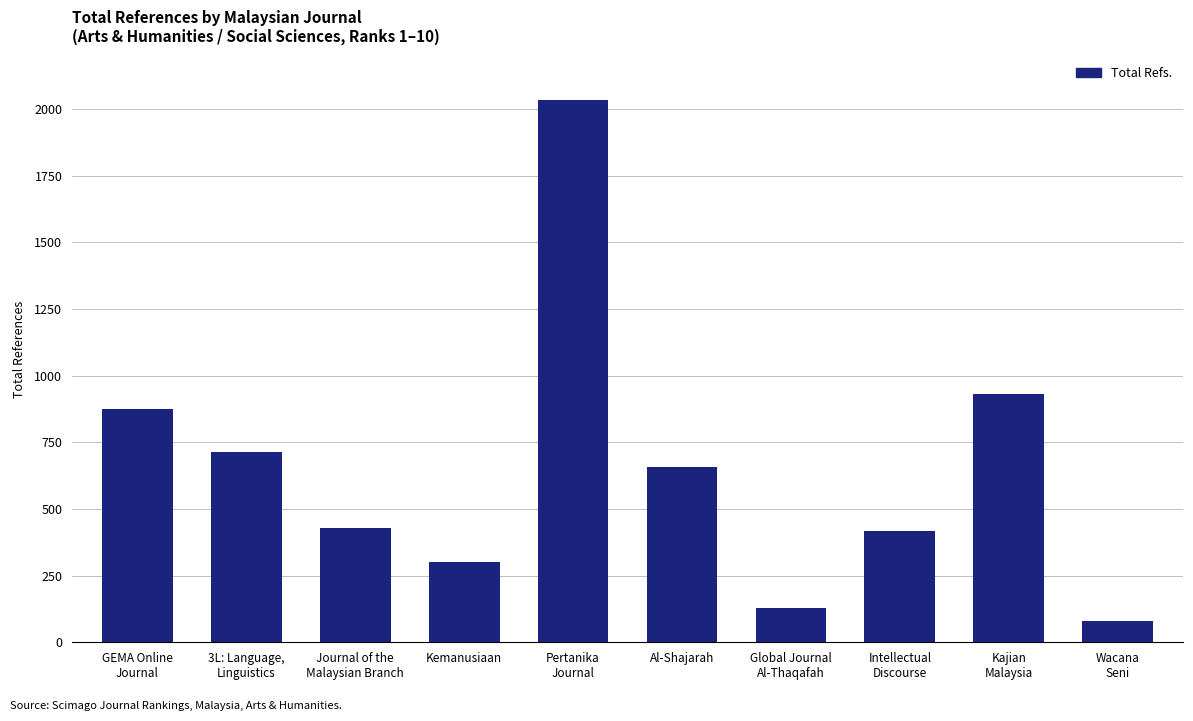

What is the label of the 6th bar from the right?

Pertanika
Journal